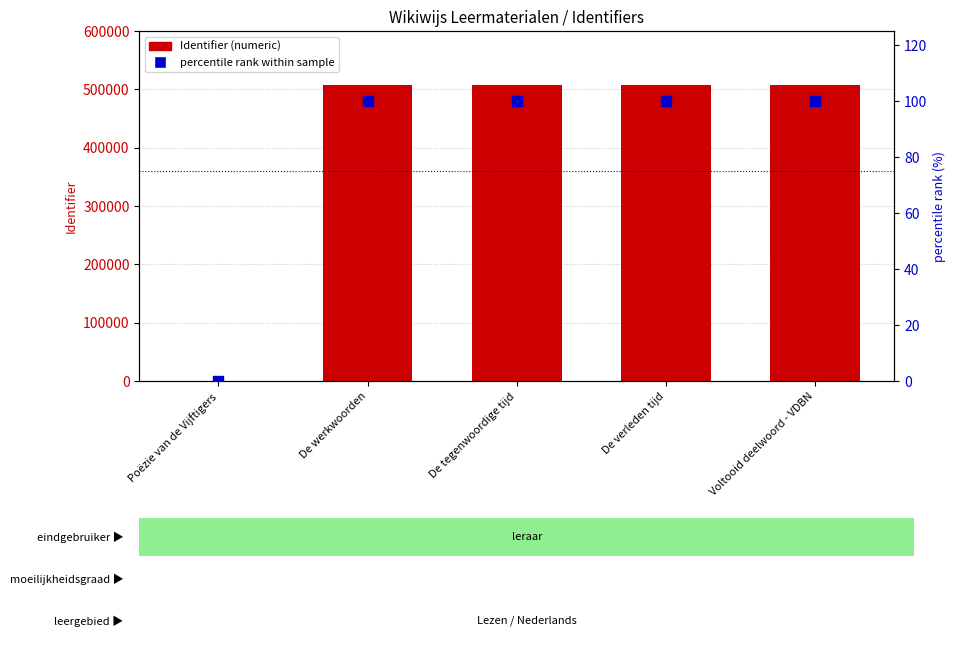

At which category is the sum across all series the highest?

Voltooid deelwoord - VDBN